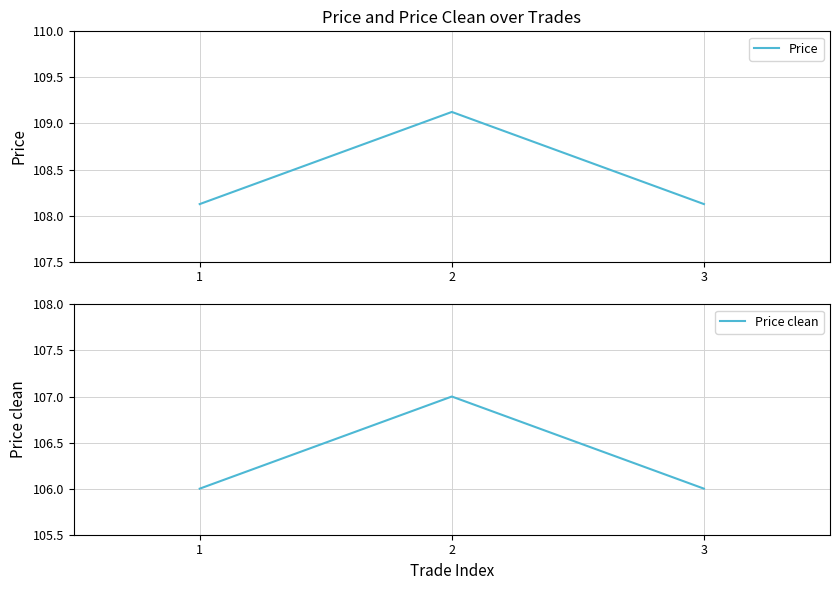

How many distinct data groups are displayed?

2